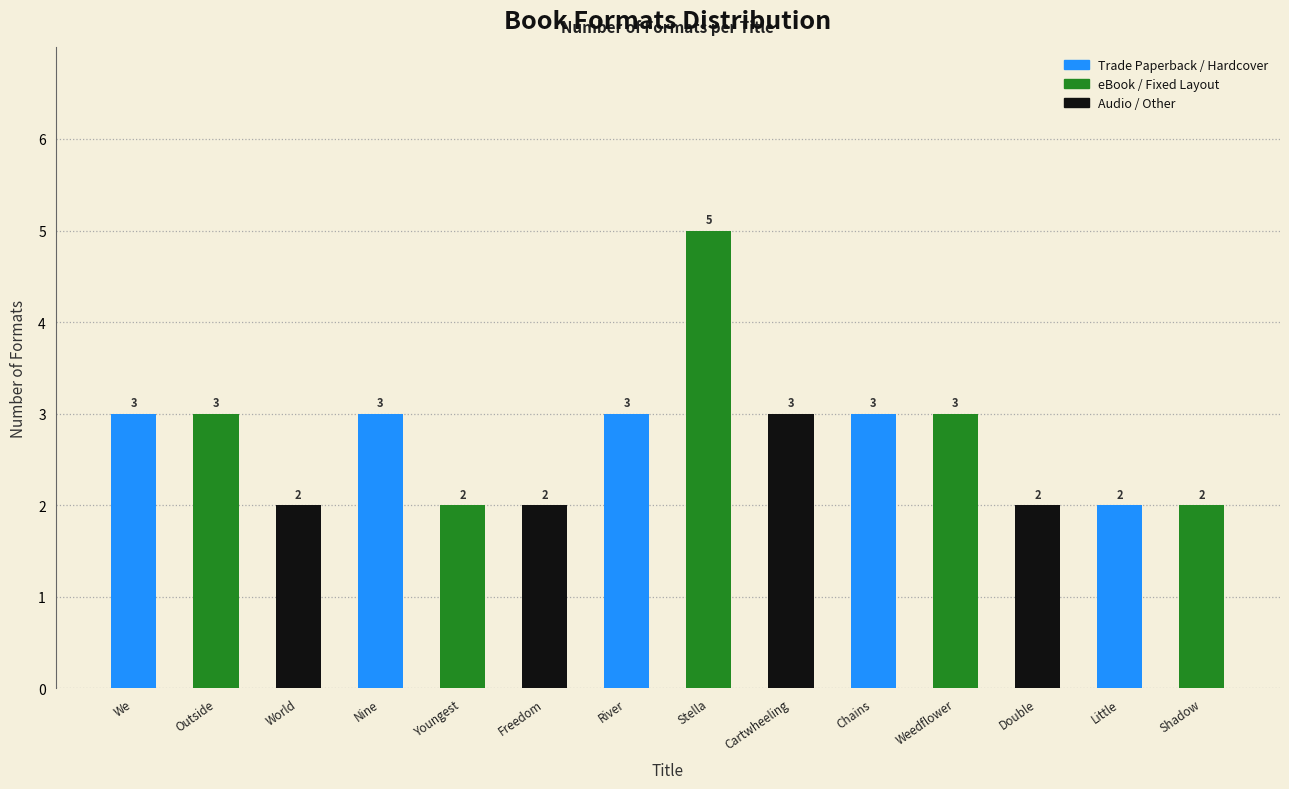

Reading left to right, what are all the values shown in this chart?

We=3	Outside=3	World=2	Nine=3	Youngest=2	Freedom=2	River=3	Stella=5	Cartwheeling=3	Chains=3	Weedflower=3	Double=2	Little=2	Shadow=2